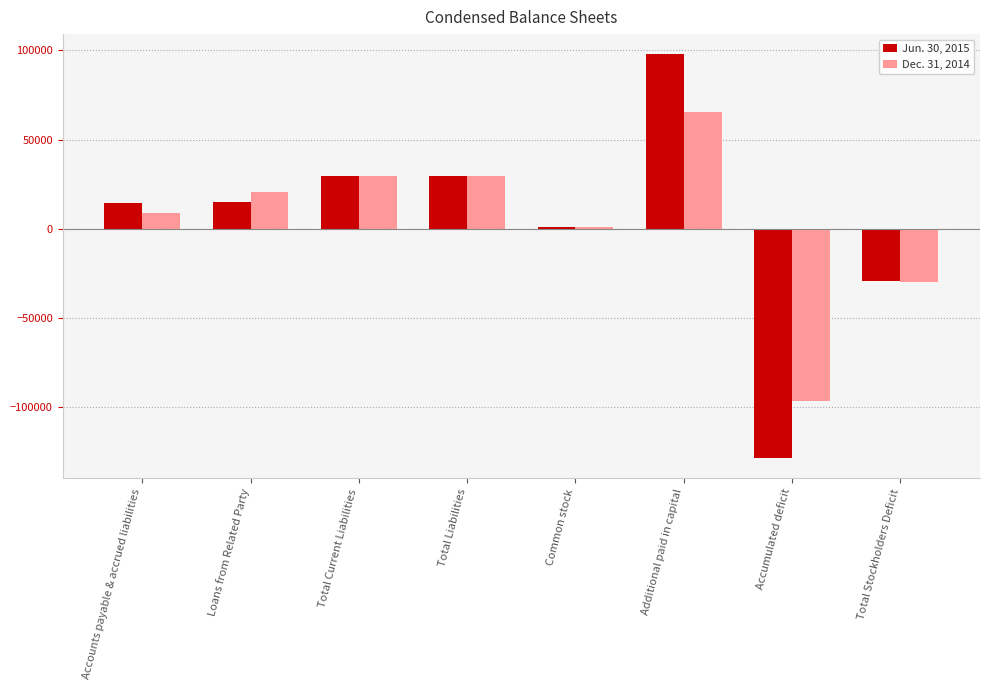

What is the difference between the second highest and minimum values in the Dec. 31, 2014 series?

126282